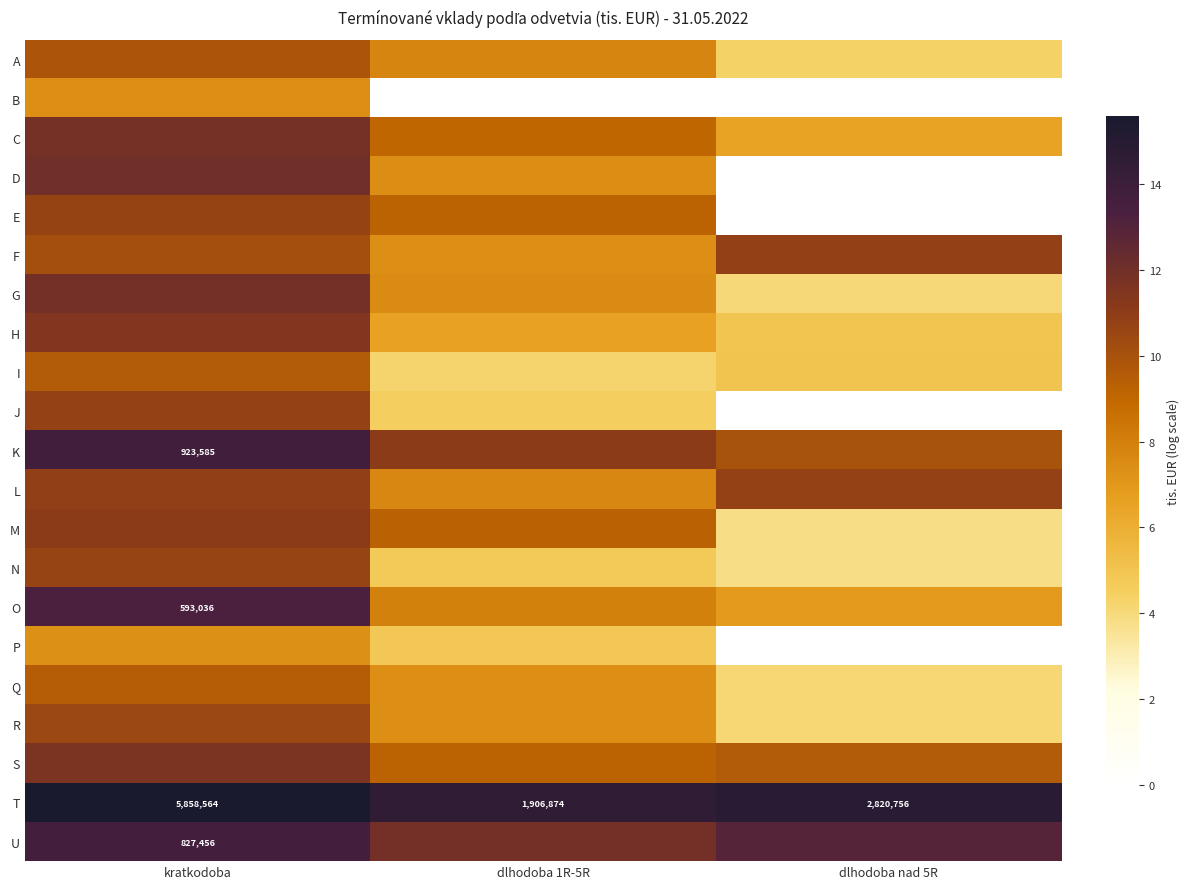

At which label does T reach its peak?

kratkodoba